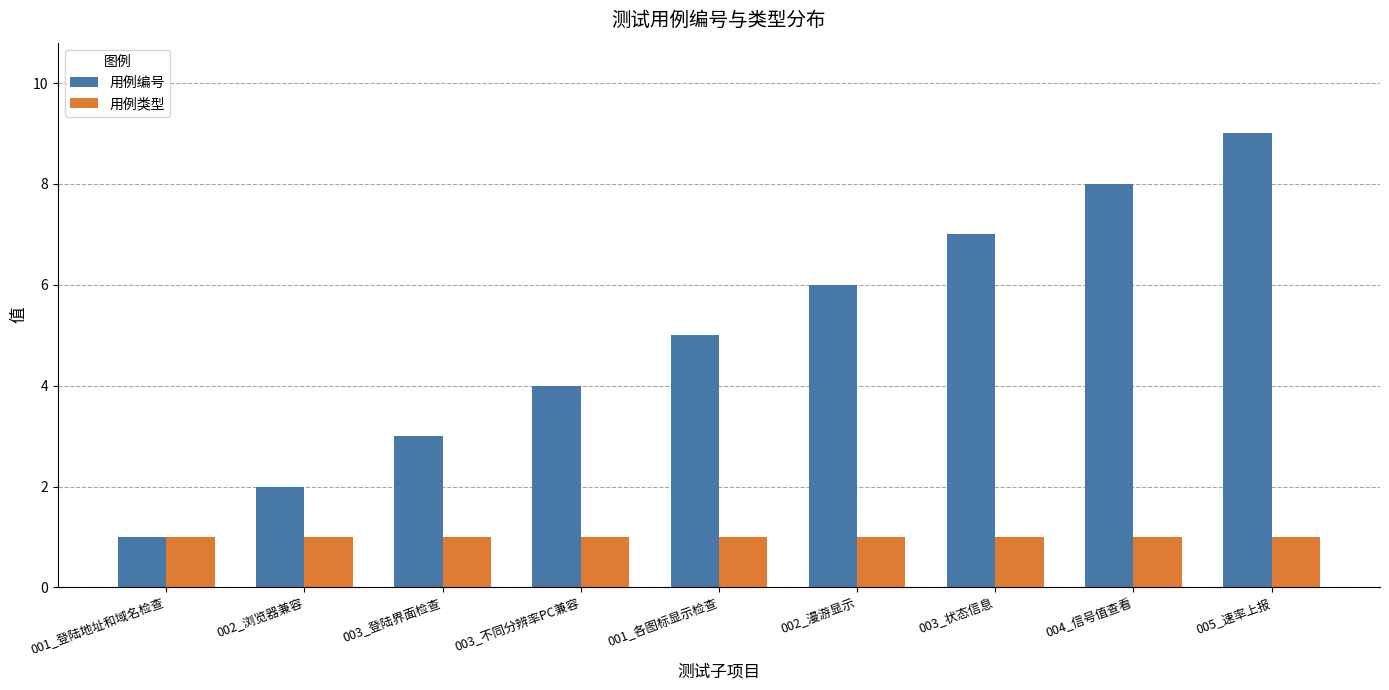

What is the value of the 用例类型 bar at the 2nd from the left?

1